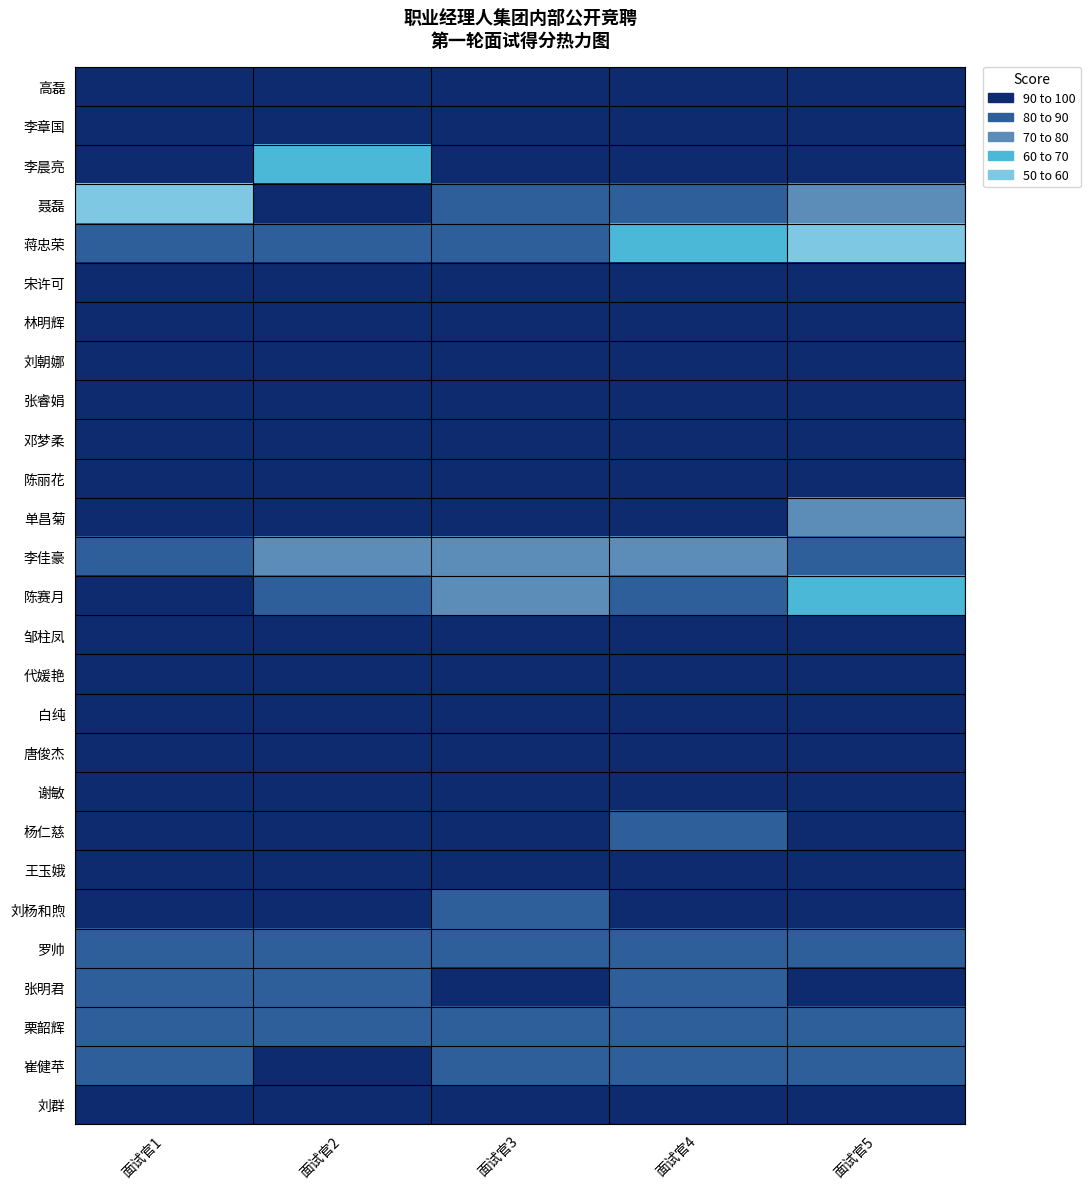

What is the total value across all series at 面试官1?

2402